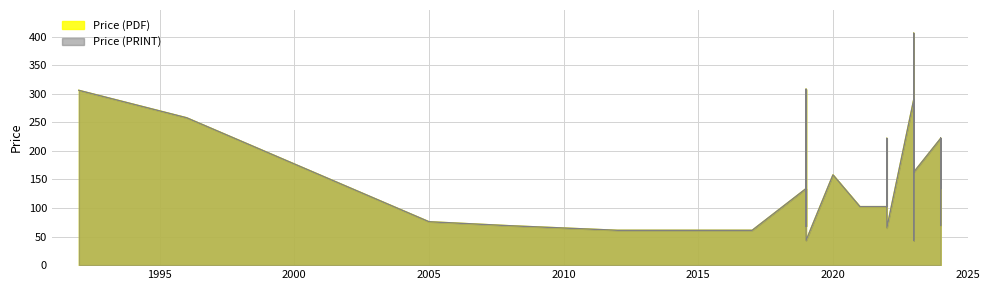

Read the Price (PRINT) value at 1.

222.0